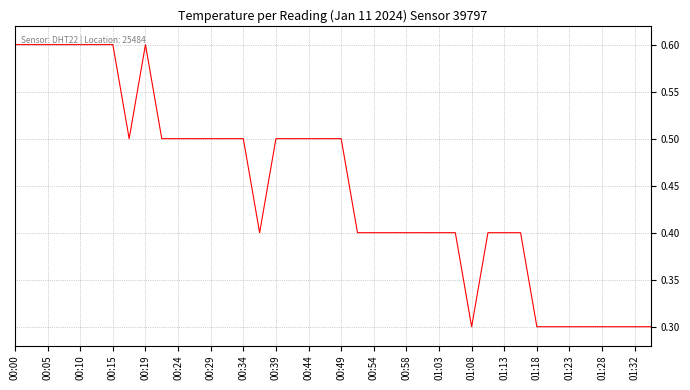

What is the maximum value shown in the chart?

0.6